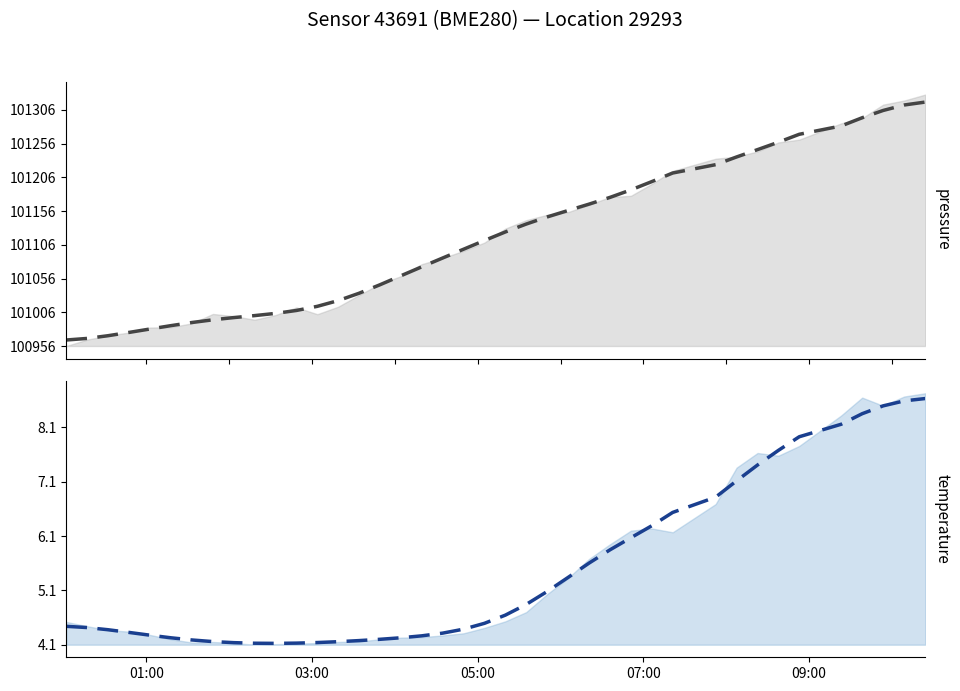

True or false: temperature (smoothed) and pressure (smoothed) intersect in this chart.

False